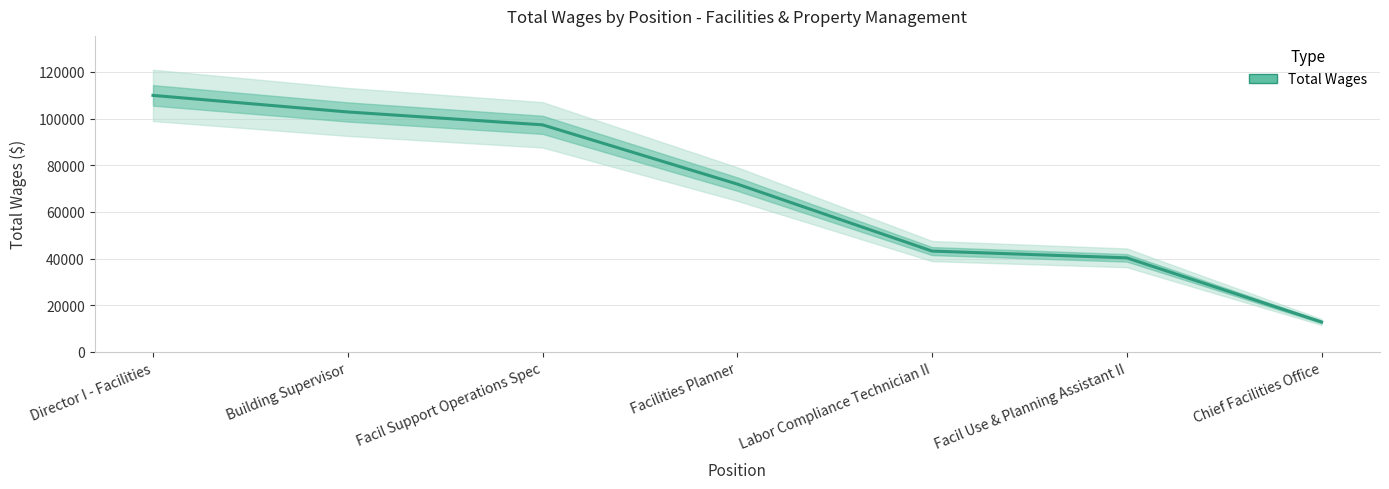

The value at Chief Facilities Office is 22731. True or false?

False